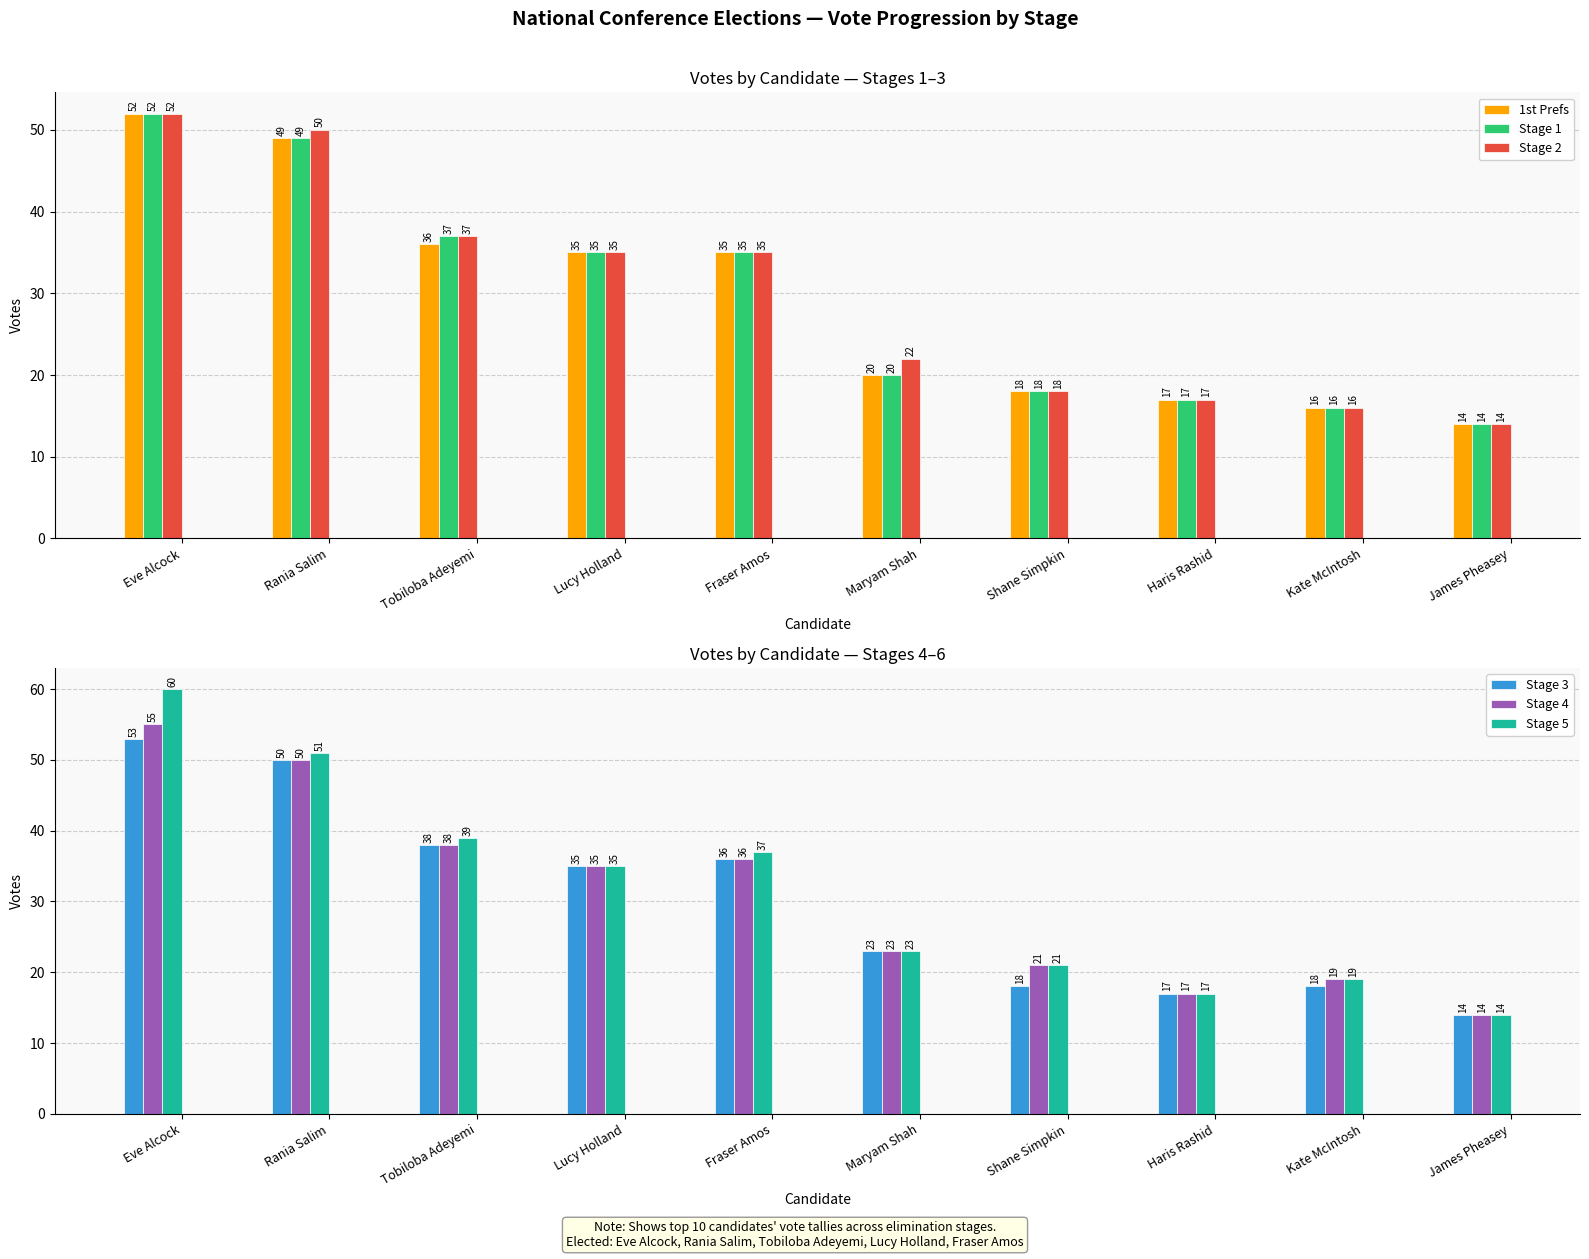

The 1st Prefs series shows 36 at Tobiloba Adeyemi. True or false?

True